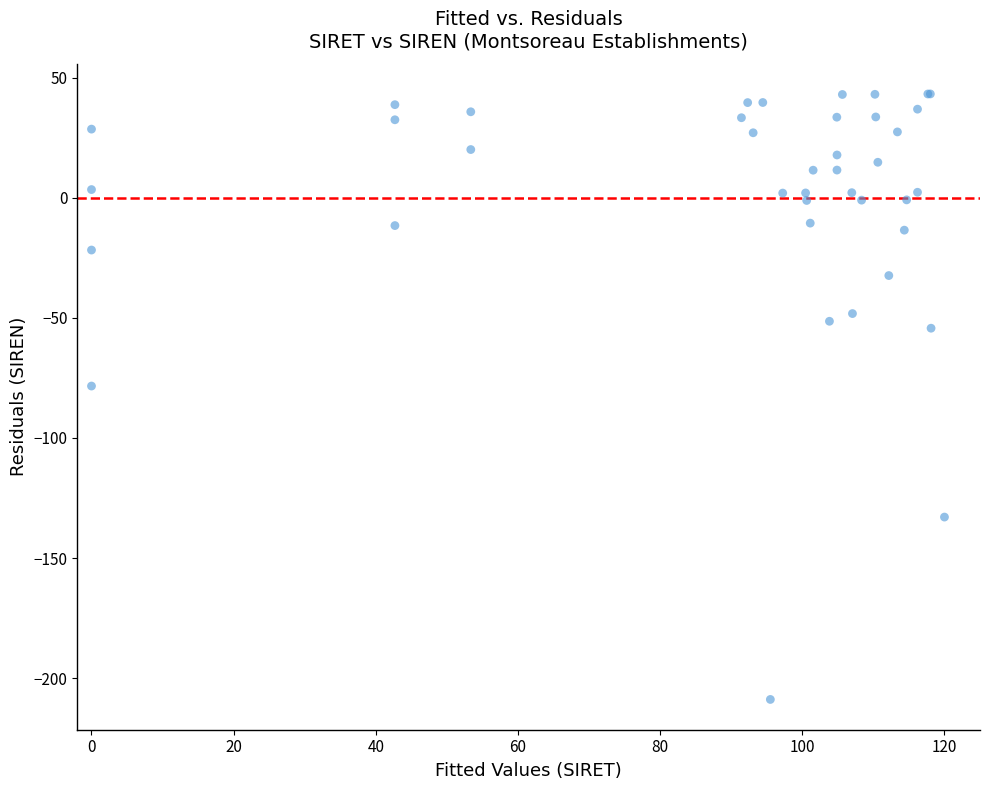

What Y value in the scatter plot is closest to -82?

-78.4